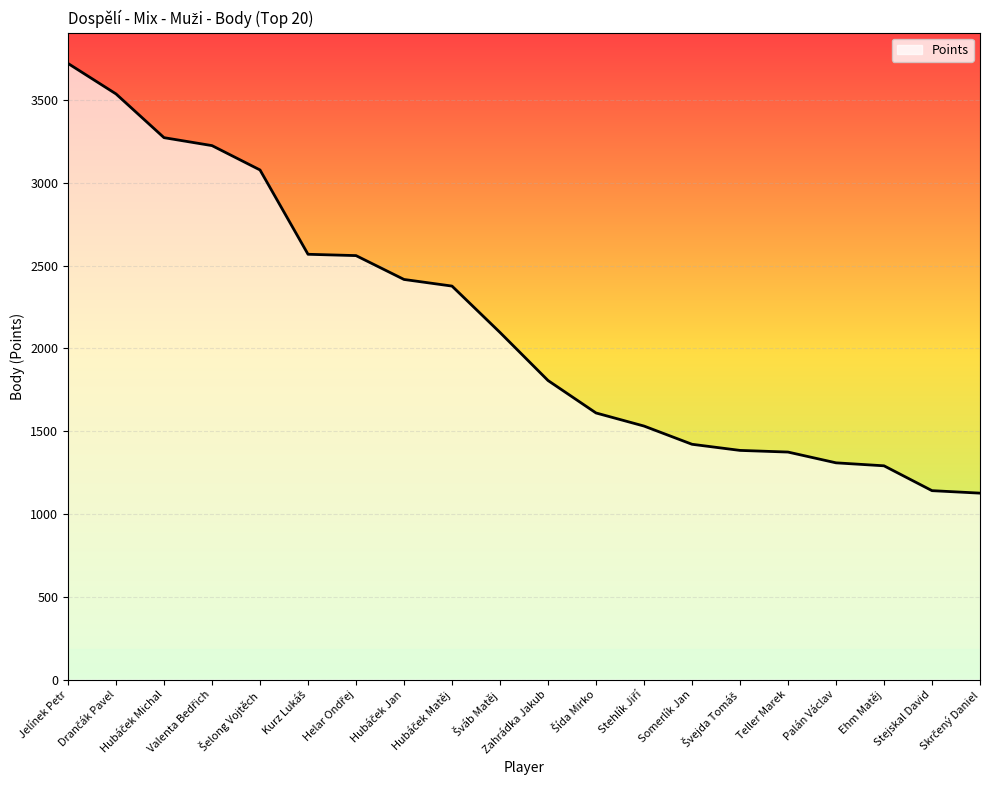

What is the greatest value displayed?

3720